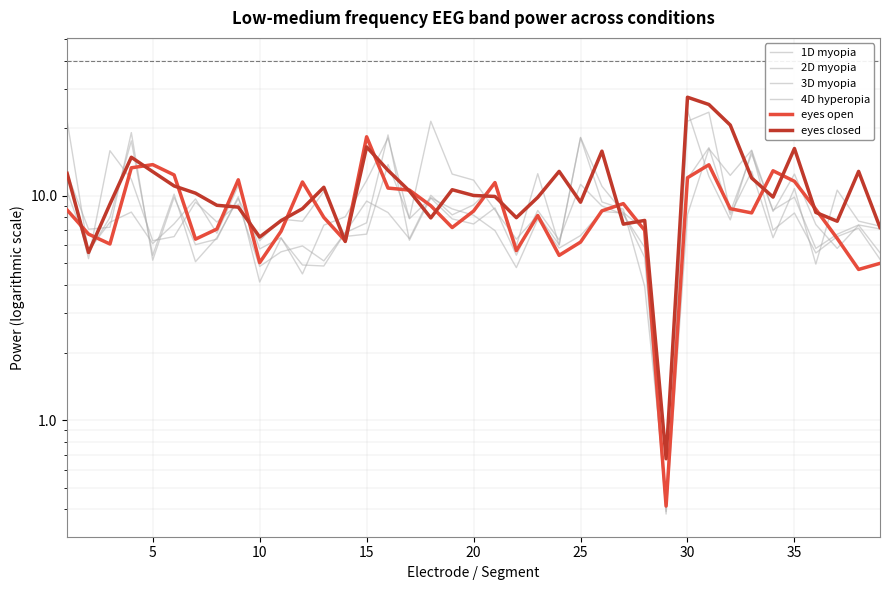

At how many categories does at least one series exceed 18?

9